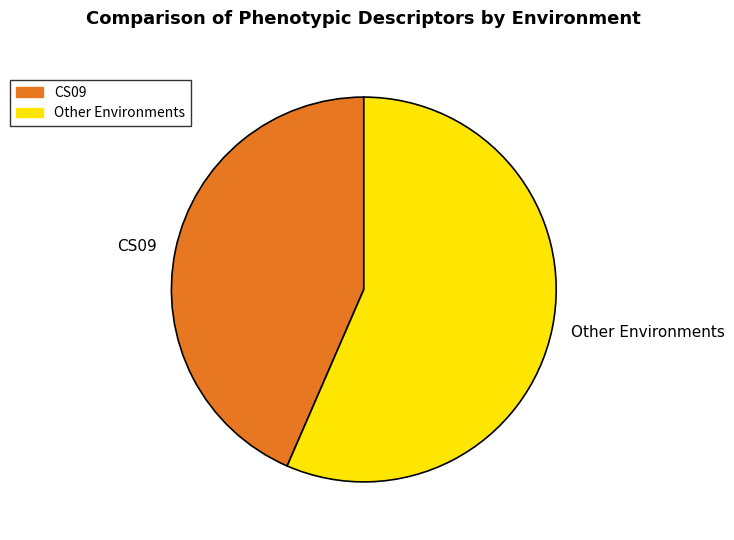

How many slices are in this pie chart?

2